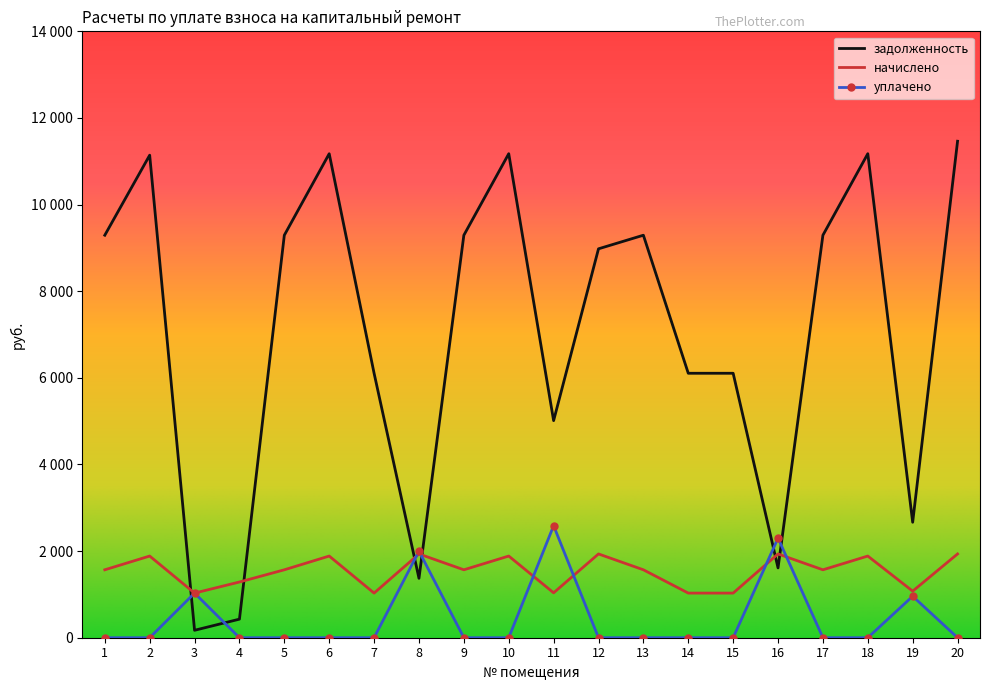

At how many categories does at least one series exceed 10101?

5